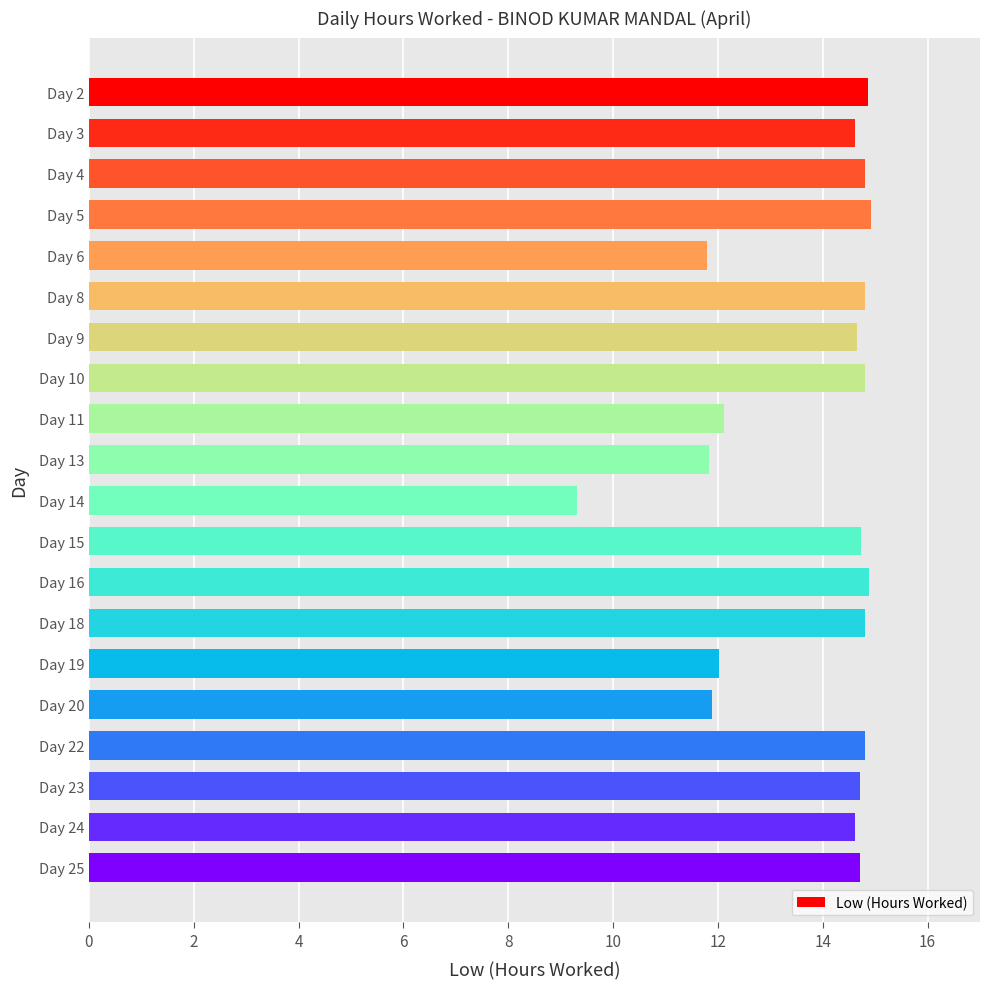

What is the greatest value displayed?

14.9